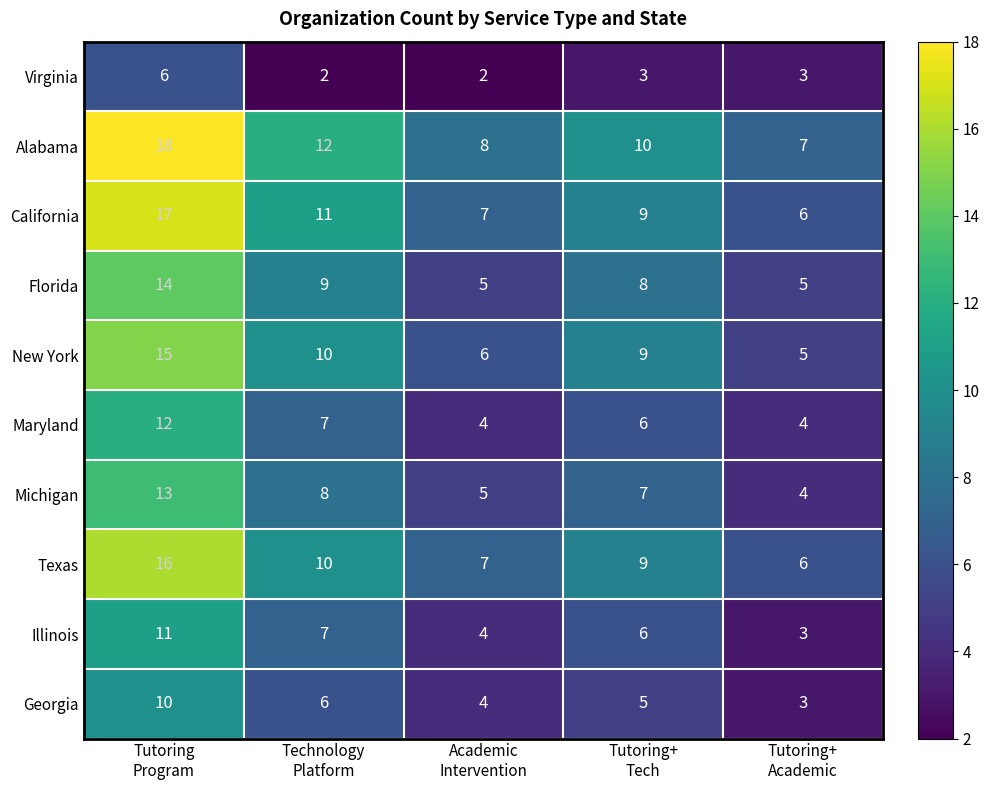

Which series has the largest total across all categories?

Alabama